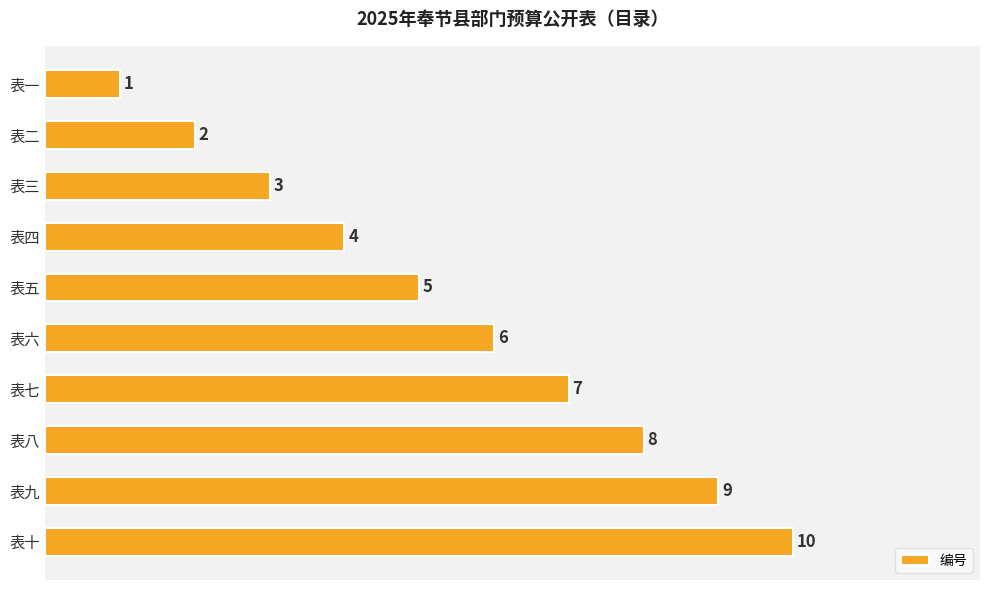

What is the sum of the values at 表五 and 表七?

12